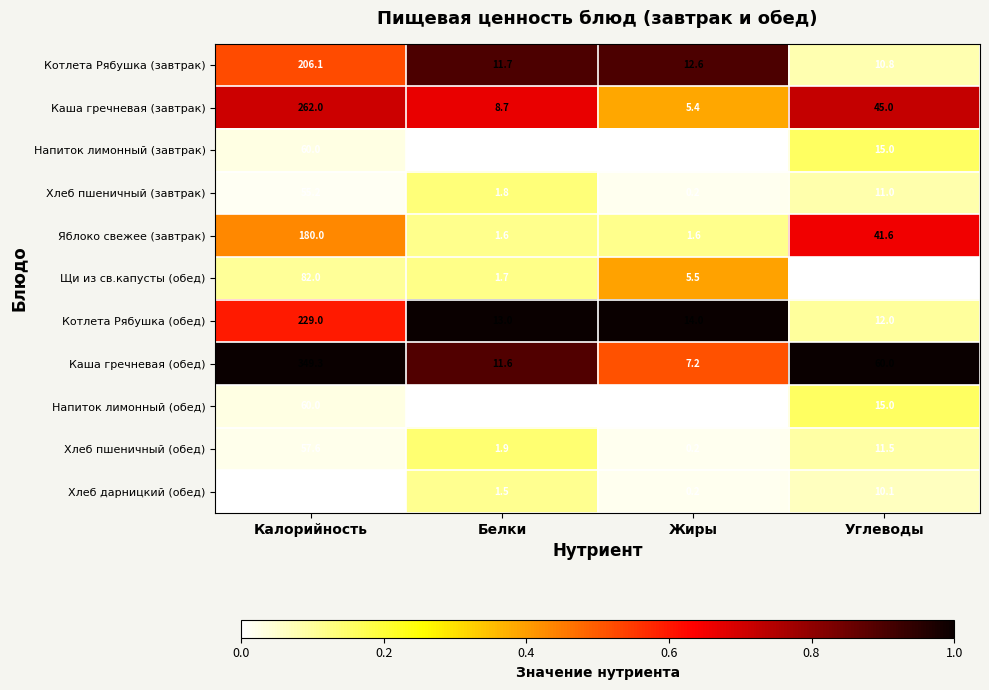

What is the maximum value shown in the chart?

349.3